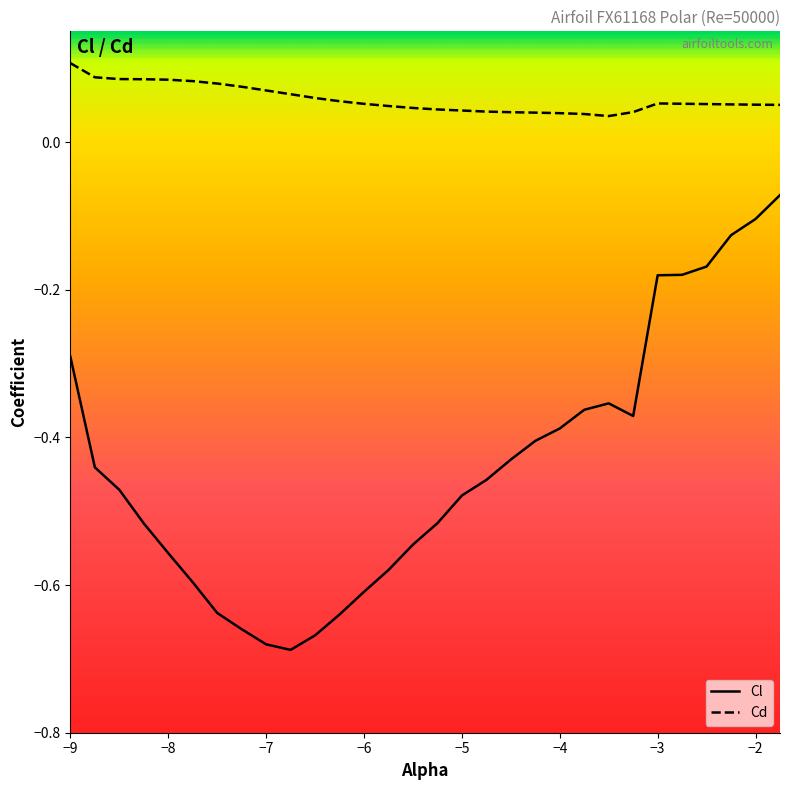

True or false: Cd and Cl intersect in this chart.

False